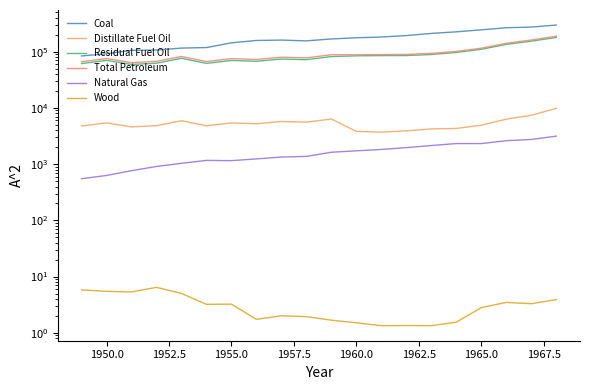

Reading right to left, what are all the values shown in this chart?

Coal: 297779.1	274184.5	266476.8	244788.1	225425.5	211332.5	193315.9	182185.1	176685.4	168423.2	155724.2	160769.2	158279.0	143759.2	118384.7	115897.2	107071.2	105768.0	91870.8	83963.4
Distillate Fuel Oil: 9830.1	7392.6	6310.5	4928.2	4310.2	4233.1	3909.8	3708.0	3823.8	6346.0	5584.0	5730.0	5228.0	5412.0	4799.0	5913.0	4833.0	4598.0	5423.0	4767.0
Residual Fuel Oil: 178811.7	153885.6	134638.3	110274.4	96830.7	89080.5	85384.2	85204.1	84371.2	81917.0	72083.0	73963.0	67483.0	69862.0	61946.0	76325.0	62385.0	59347.0	69998.0	61534.0
Total Petroleum: 188641.9	161278.2	140948.9	115202.6	101141.0	93313.6	89294.0	88912.2	88195.0	88263.0	77667.0	79693.0	72711.0	75274.0	66745.0	82238.0	67218.0	63945.0	75421.0	66301.0
Natural Gas: 3147.9	2746.4	2609.9	2321.1	2322.9	2144.5	1966.0	1825.1	1724.8	1628.5	1372.9	1336.1	1239.3	1153.3	1165.5	1034.3	910.1	763.9	628.9	550.1
Wood: 3.9	3.3	3.5	2.8	1.5	1.3	1.3	1.3	1.5	1.7	1.9	2.0	1.7	3.2	3.2	5.0	6.4	5.3	5.5	5.8